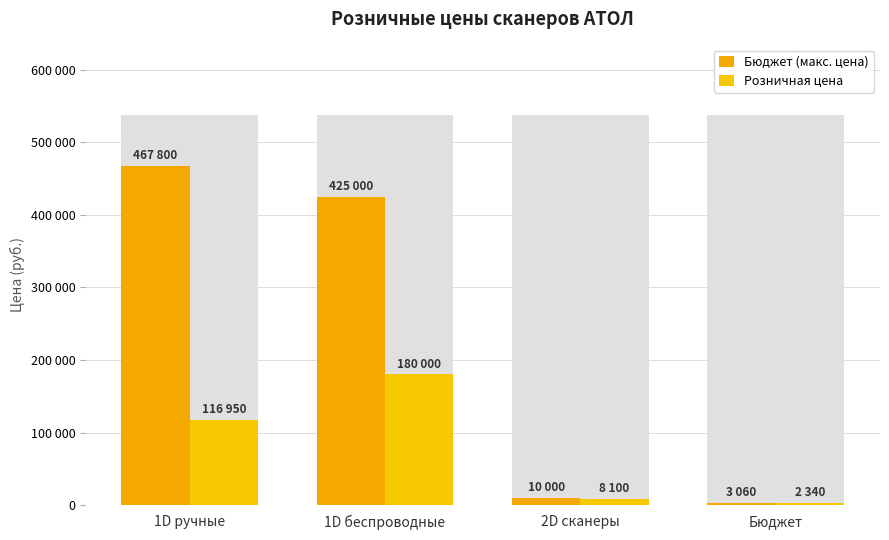

What is the average value of the Розничная цена series?

76848